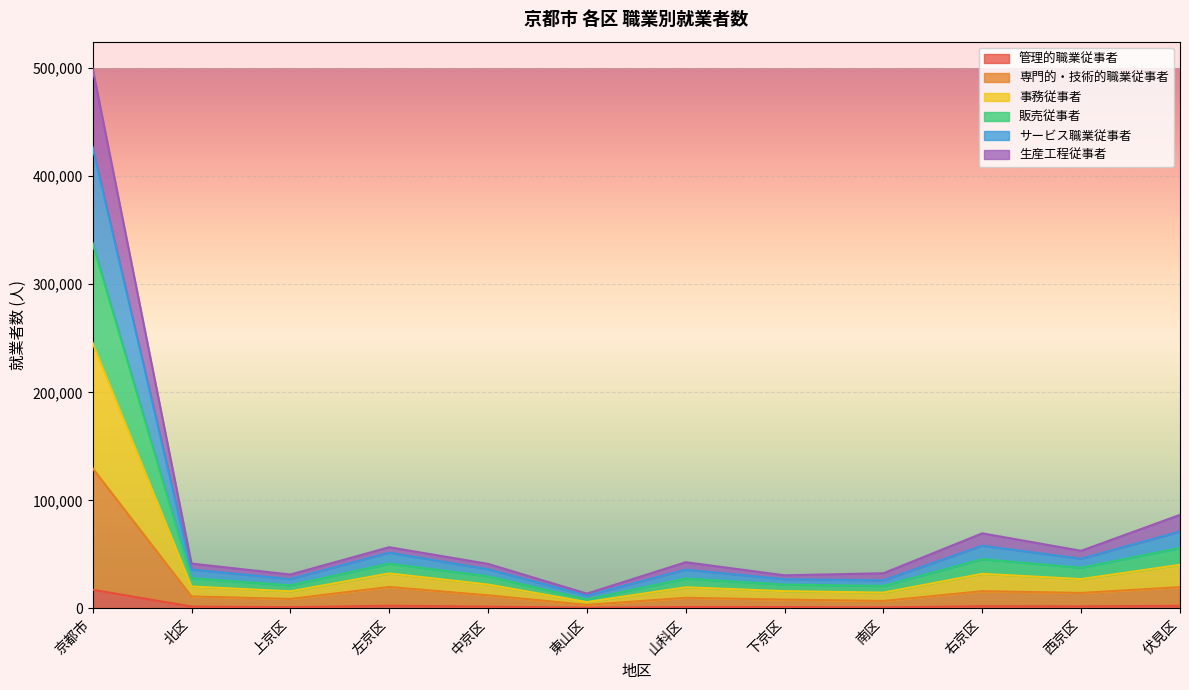

At which category is the sum across all series the highest?

京都市